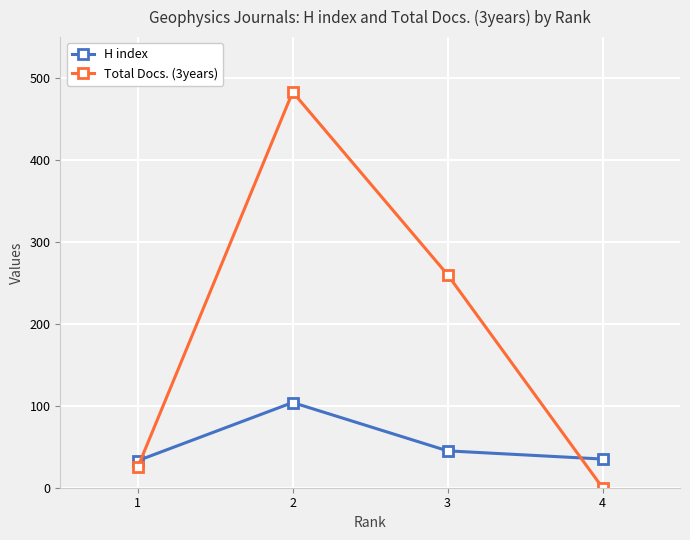

Where do Total Docs. (3years) and H index first cross each other?

1 and 2